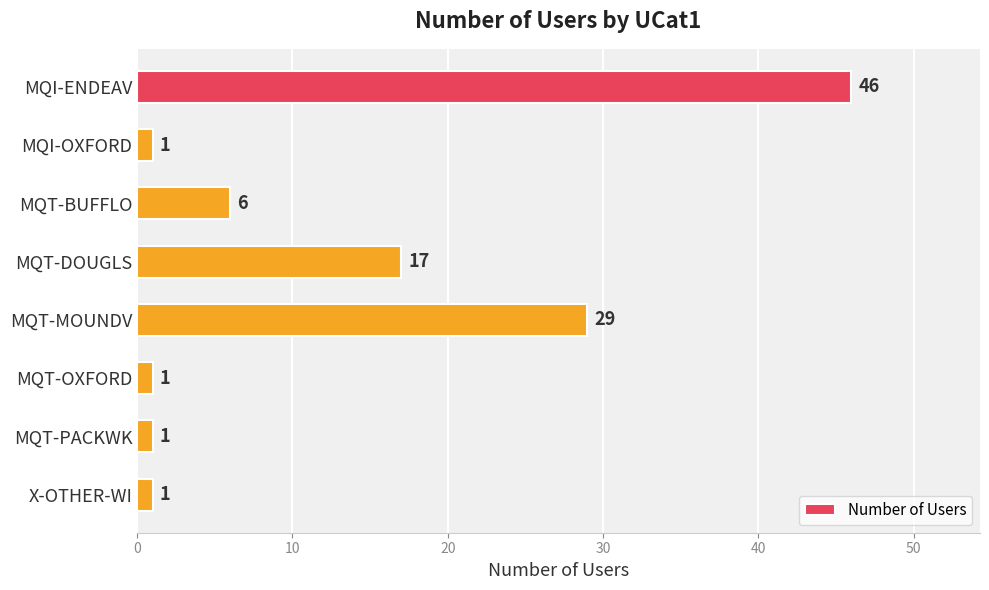

Which has a higher value, MQT-PACKWK or MQI-ENDEAV?

MQI-ENDEAV